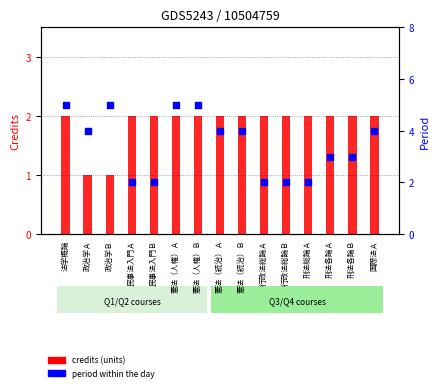

At which category is the sum across all series the highest?

法学概論